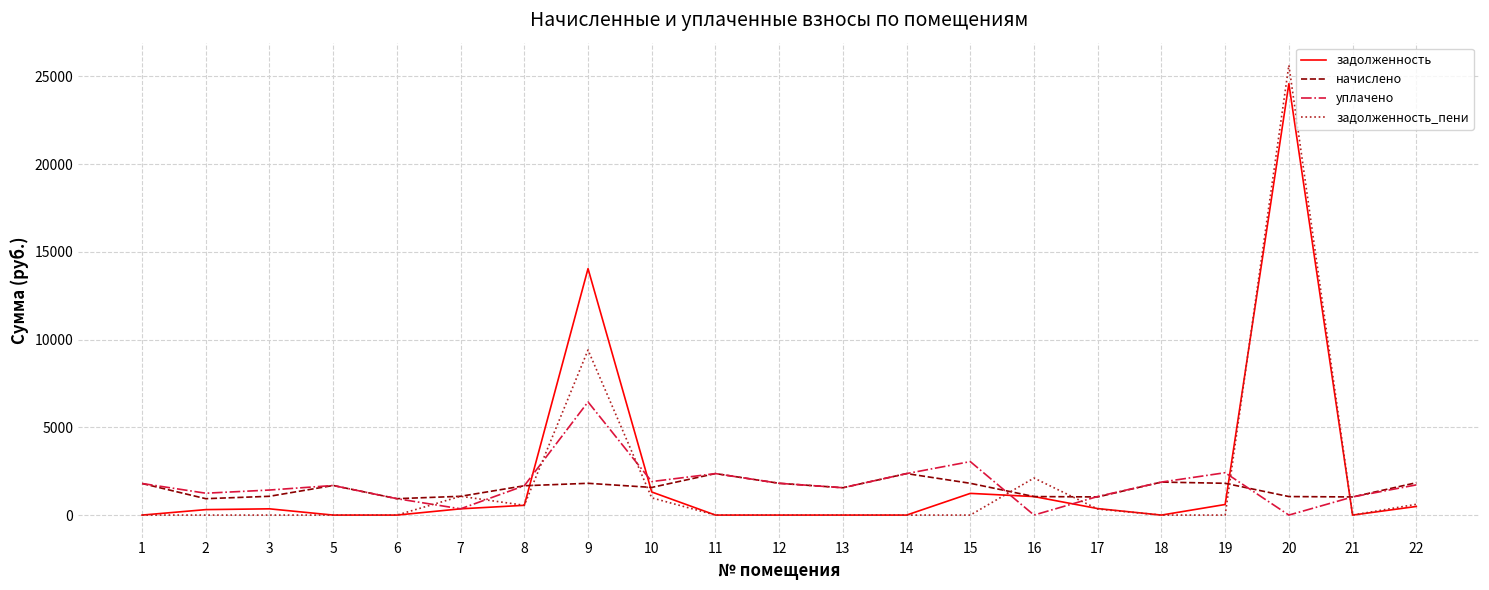

The value of уплачено at 22 is 1721.0. True or false?

True